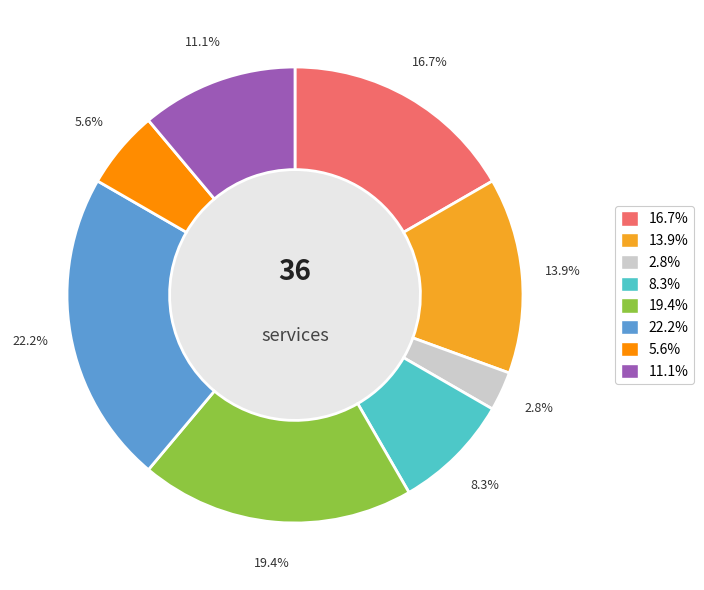

Does any single category account for the majority?

No